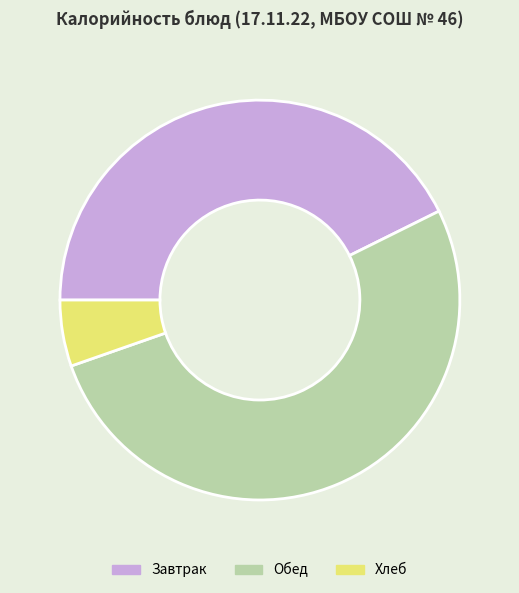

Approximately how many times larger is the value at Обед compared to Завтрак?

1.2